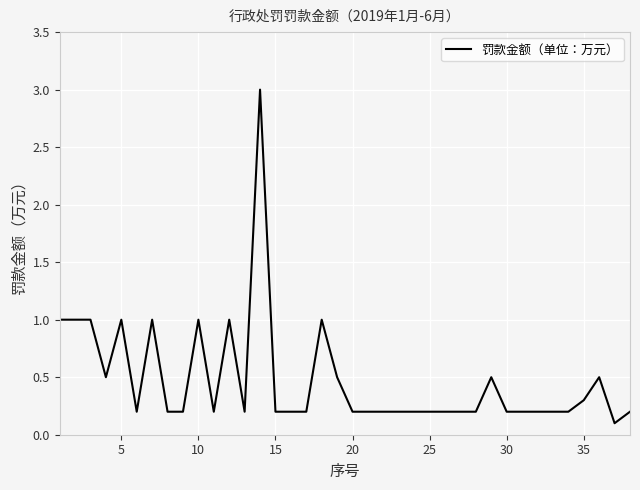

What is the smallest value displayed?

0.1